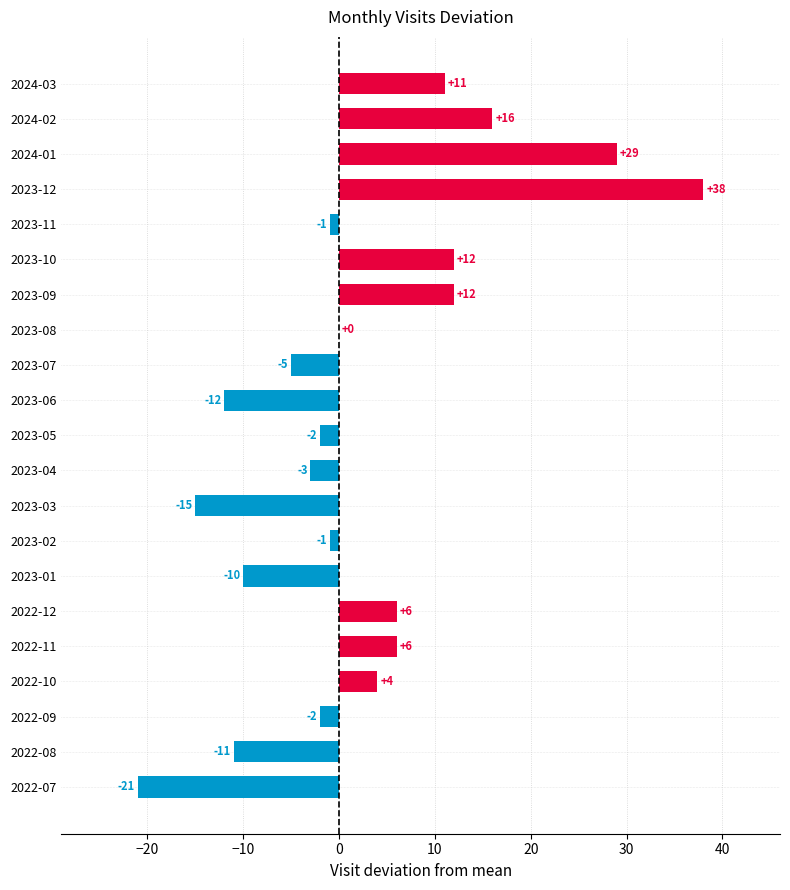

The chart shows a value of -15 at 2023-03. True or false?

True